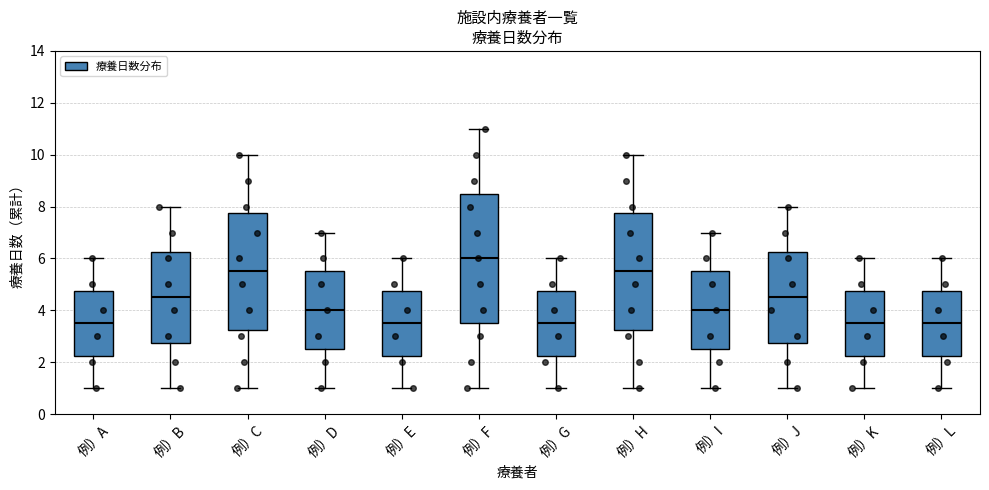

Where does the lower whisker of the box for 例）B end on the y-axis? The values are not printed on the chart, so give them approximately, as read against the axis.

1.0